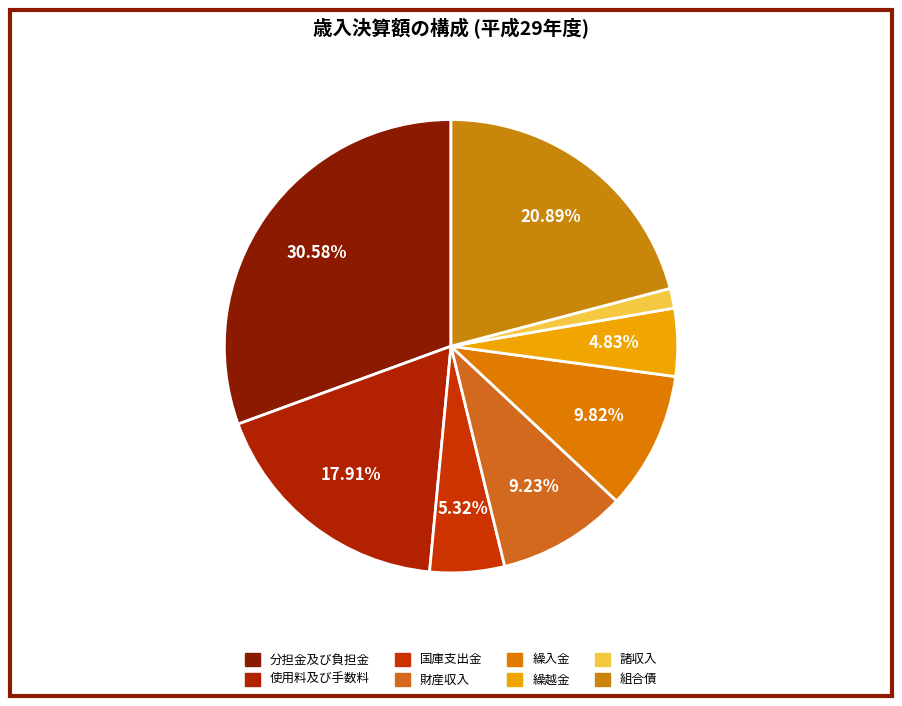

Combined, what portion of the pie is 組合債 and 繰入金?

30.7%